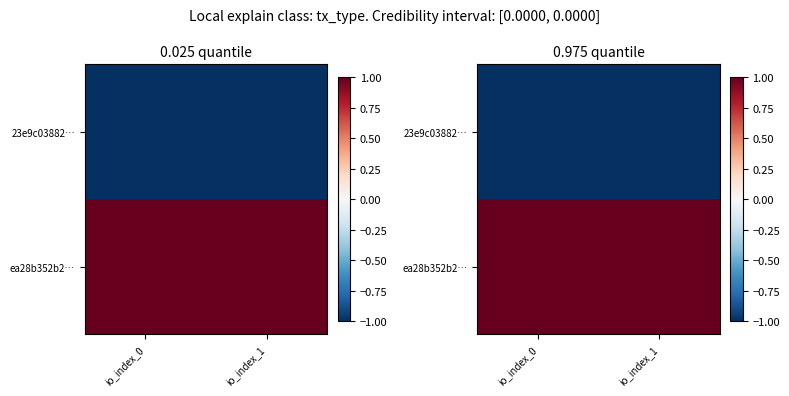

What is the lowest value of the 23e9c03882… series?

-1